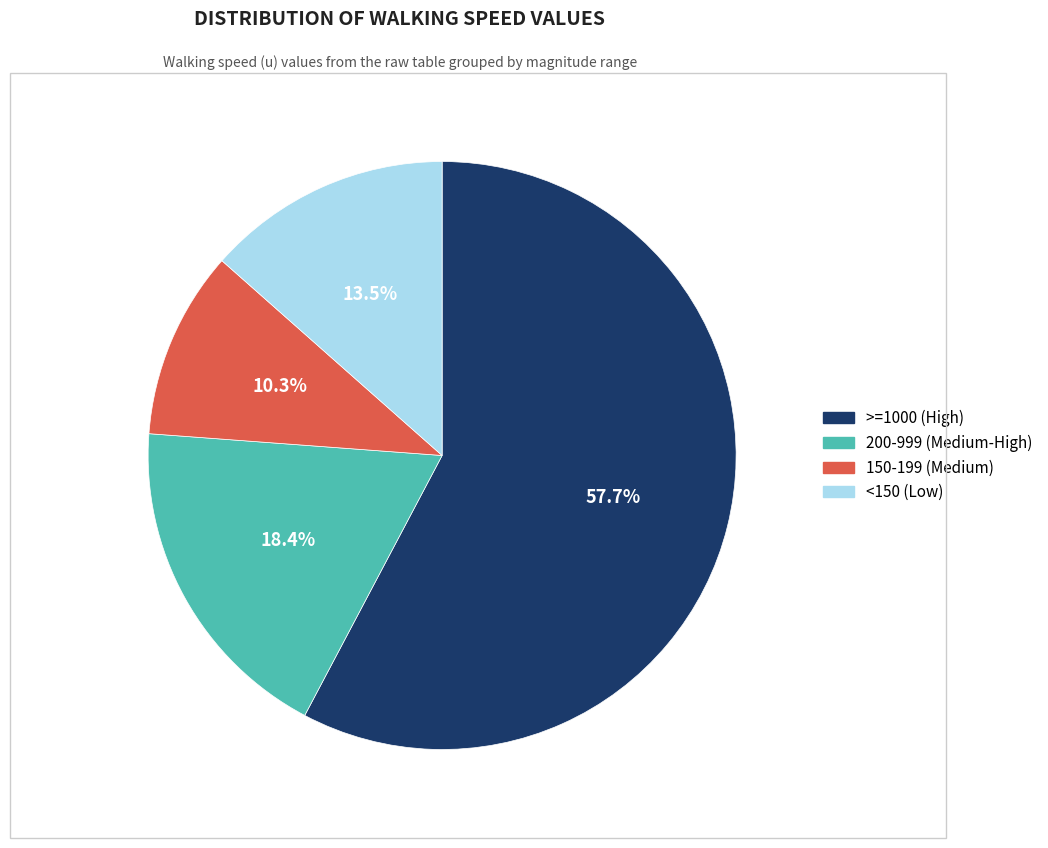

Count the number of slices in the pie.

4